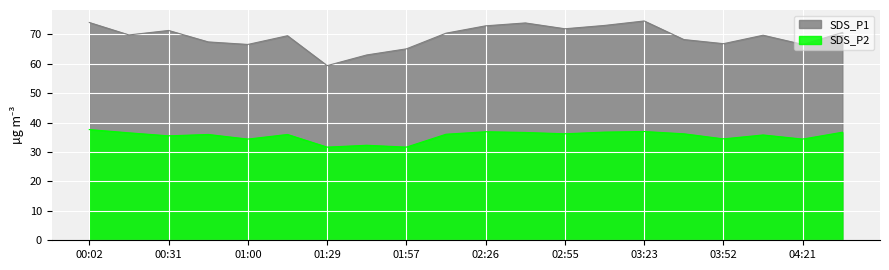

Which series has the widest spread of values?

SDS_P1